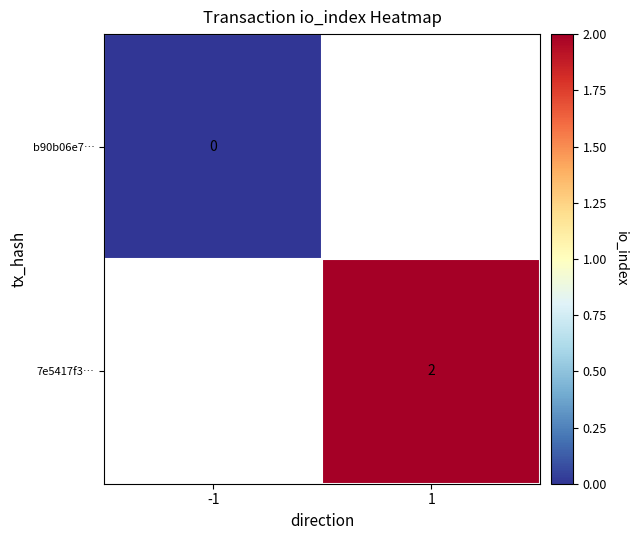

The 7e5417f3… series shows 2 at 1. True or false?

True